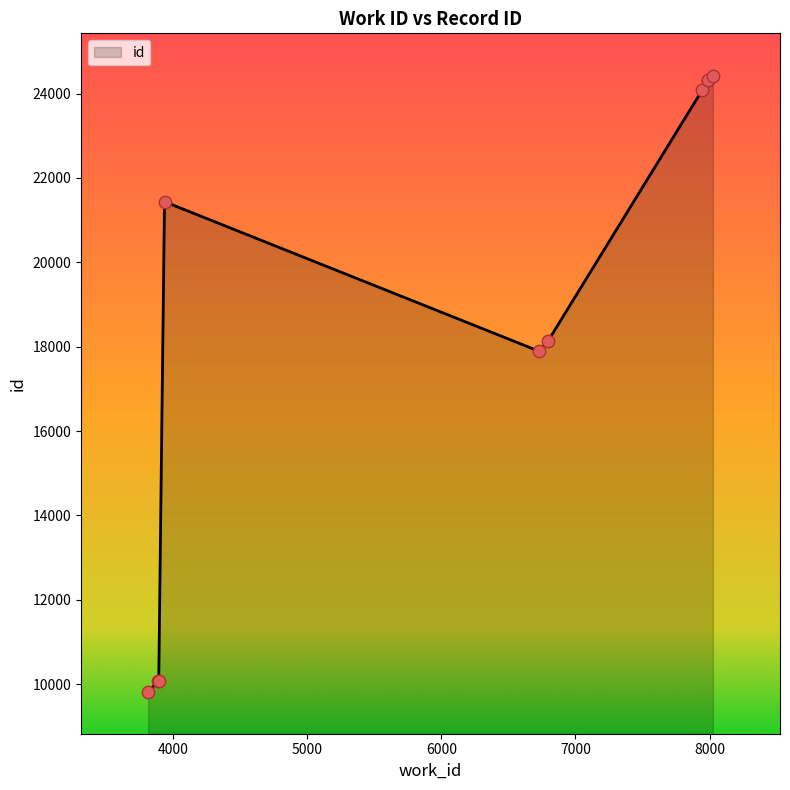

Between 7945 and 8024, which is larger?

8024